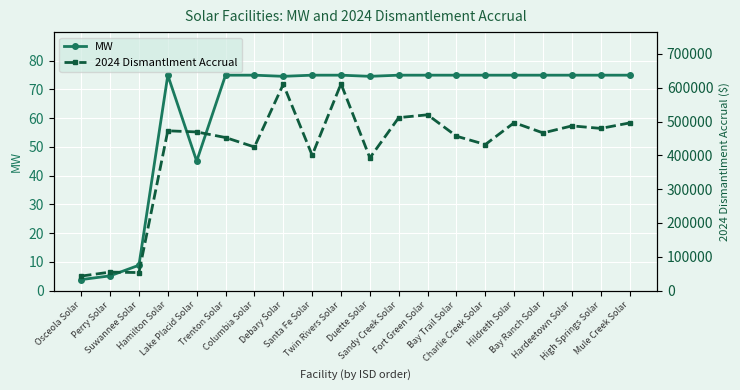

True or false: MW has more than 0 interior local peaks.

True